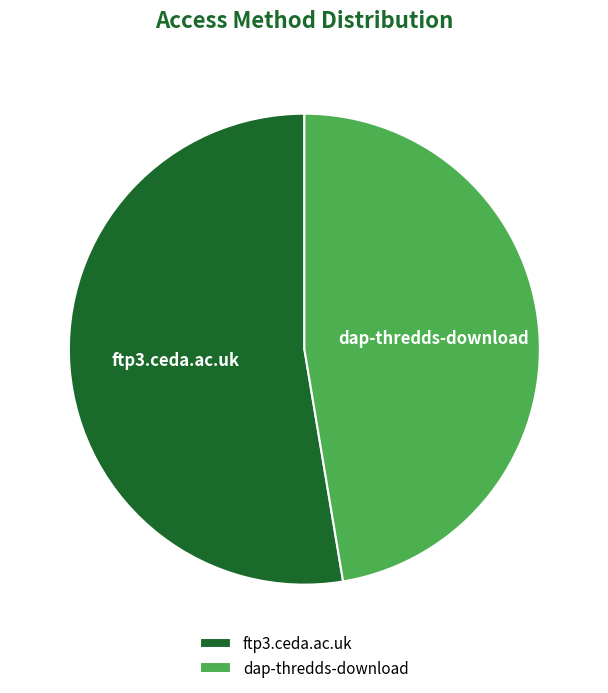

Combined, do ftp3.ceda.ac.uk and dap-thredds-download account for over 50%?

Yes